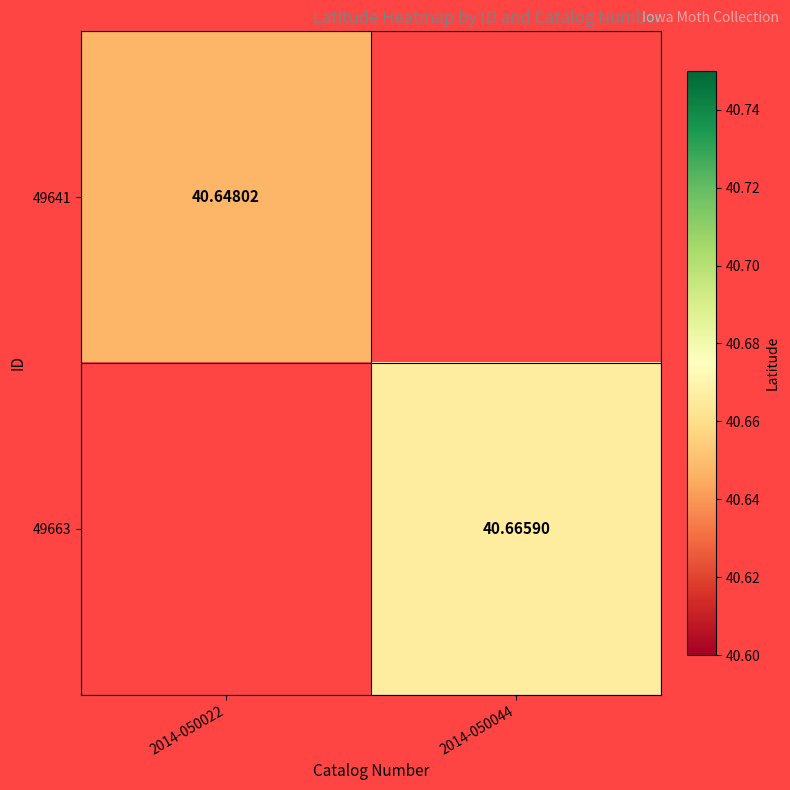

At which label does 49641 reach its peak?

2014-050022